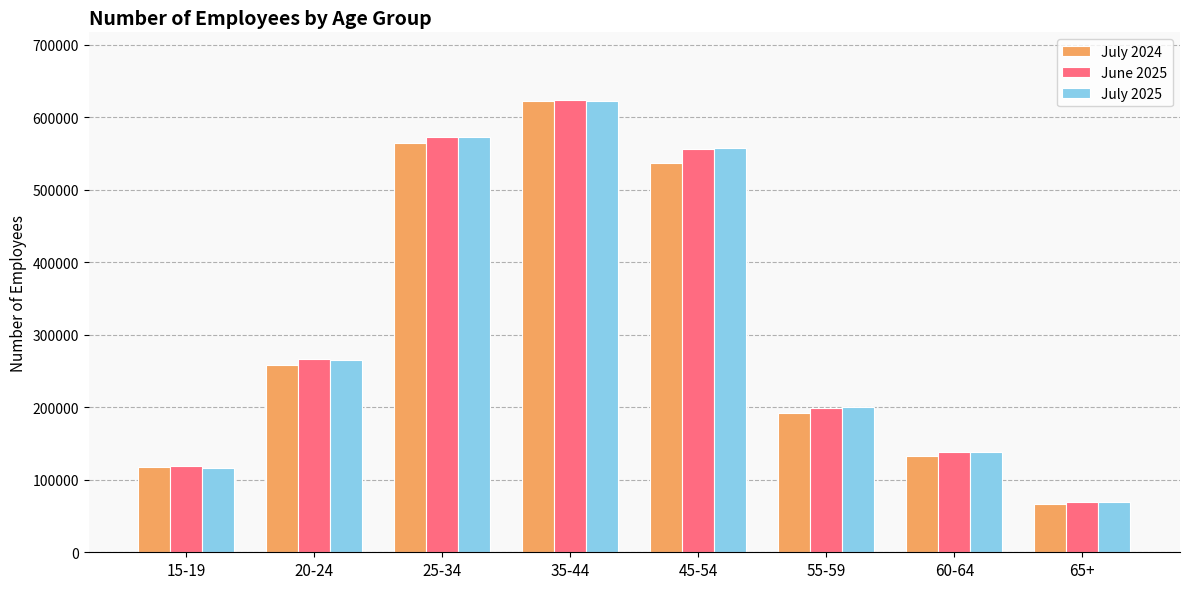

List the labels in order of July 2025 value, smallest first.

65+, 15-19, 60-64, 55-59, 20-24, 45-54, 25-34, 35-44